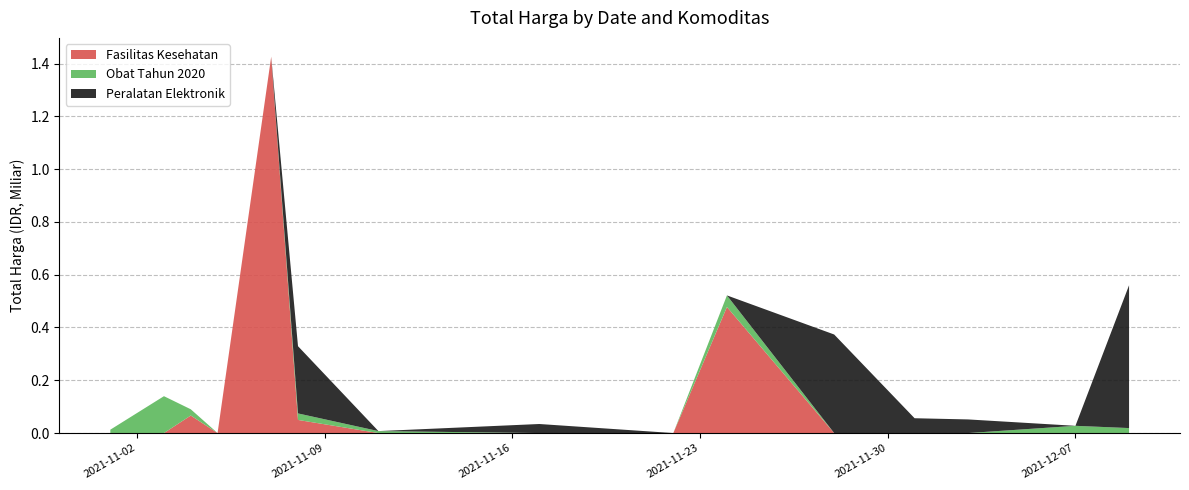

Reading left to right, list all the values displayed in this chart.

Fasilitas Kesehatan: 0	0	66441200	0	1425867900	49730040	0	0	0	477600000	0	0	0	0	0
Obat Tahun 2020: 12787500	139704770	23653000	0	0	24693960	7401240	0	0	43859200	0	0	0	27412000	18900000
Peralatan Elektronik: 0	0	0	0	0	254700000	0	34292000	0	0	373404000	56152800	51601000	0	541071000